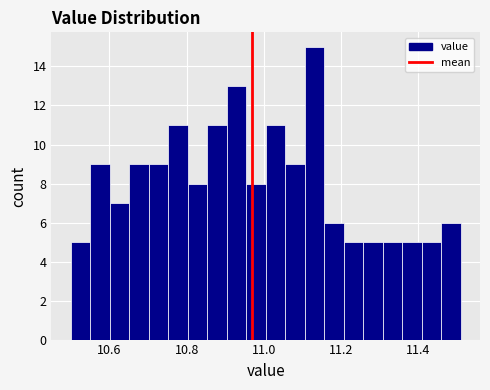

Read against the x-axis, roughly where is the centre of the tallest bar?

11.14